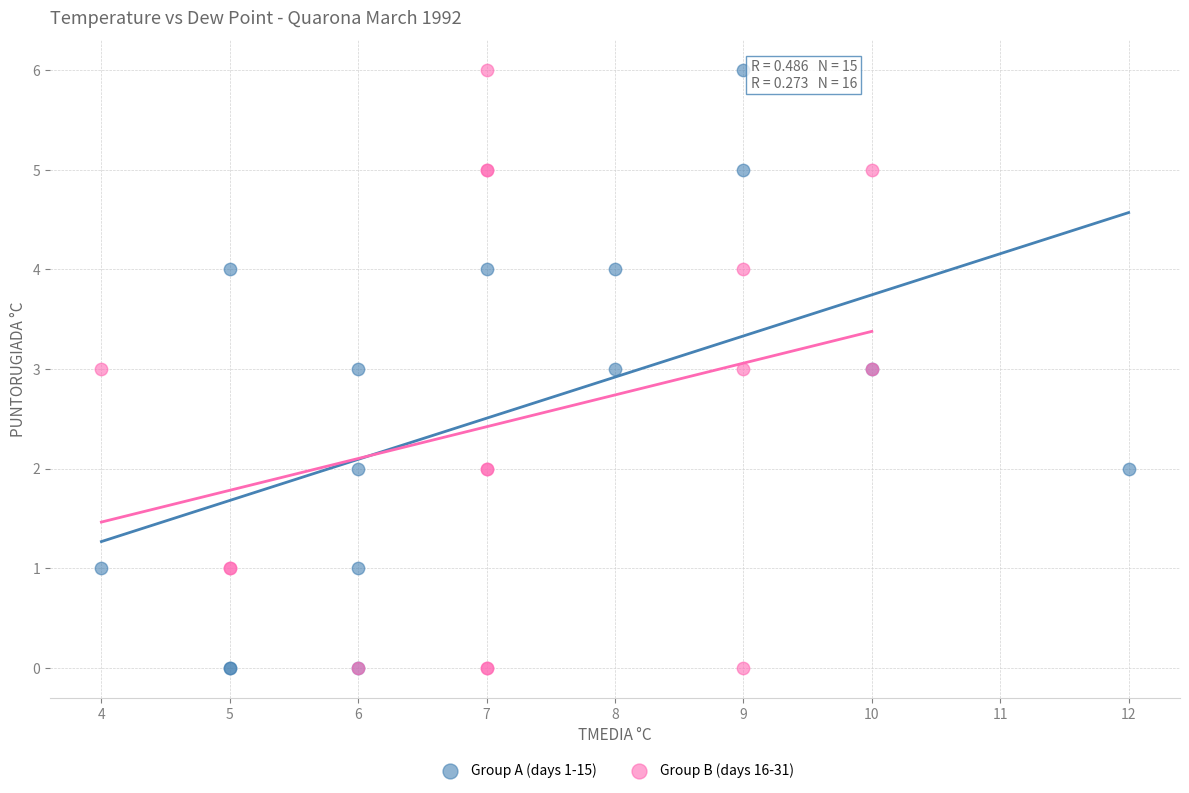

What are all the series names shown in the legend?

Group A (days 1-15), Group B (days 16-31)